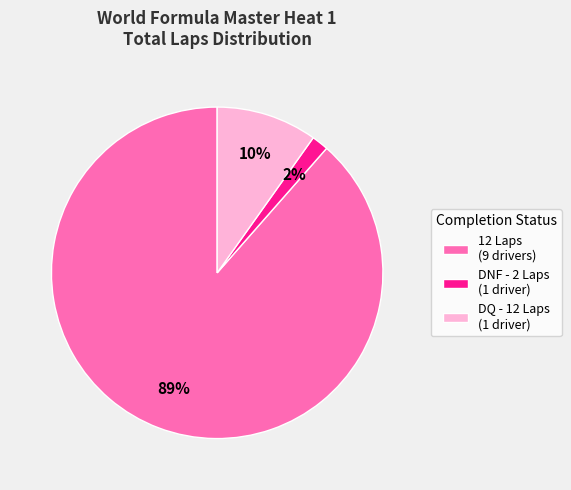

Which slice is the largest?

12 Laps (9 drivers)